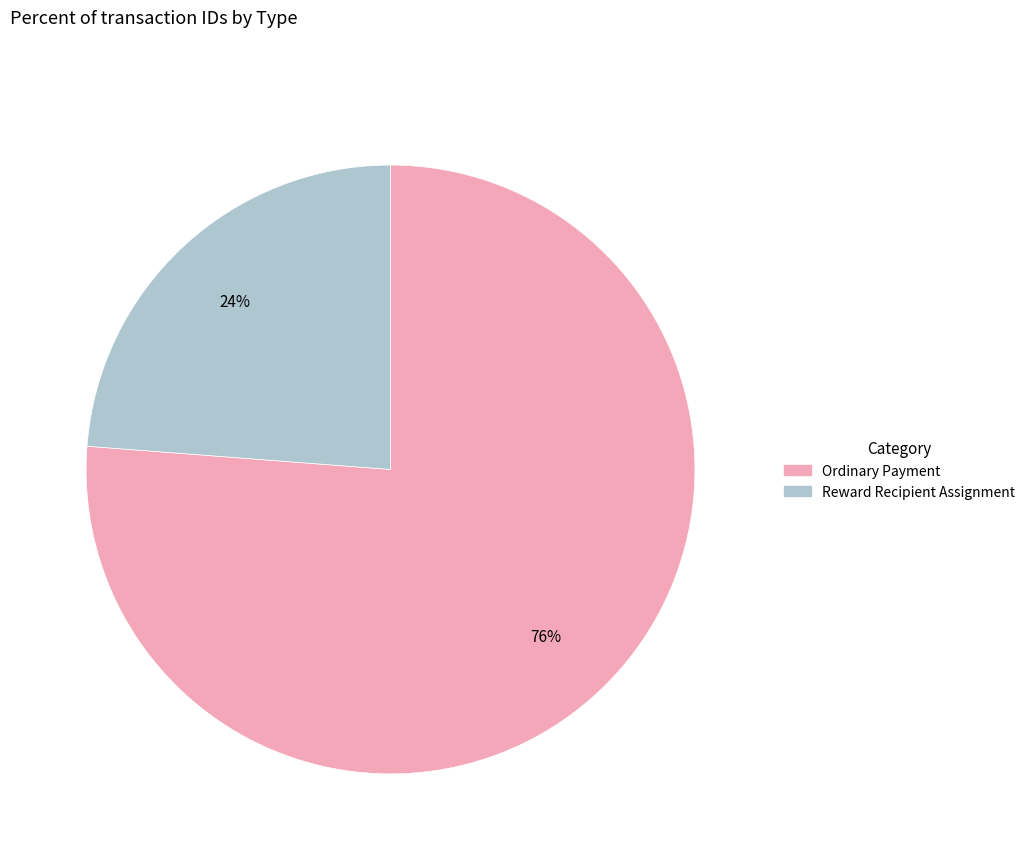

Rank the categories by value from highest to lowest.

Ordinary Payment, Reward Recipient Assignment